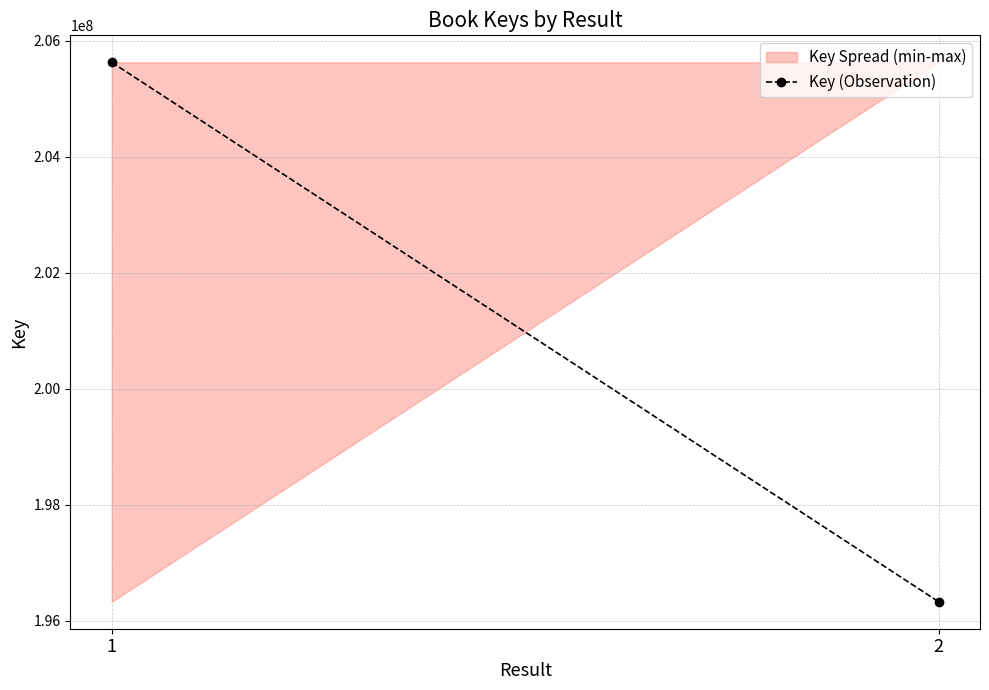

What is the sum of the values at 1 and 2?

401956900